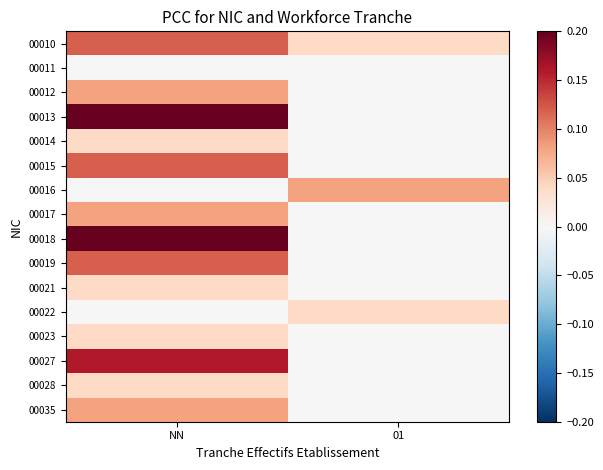

What is the maximum value shown in the chart?

0.2